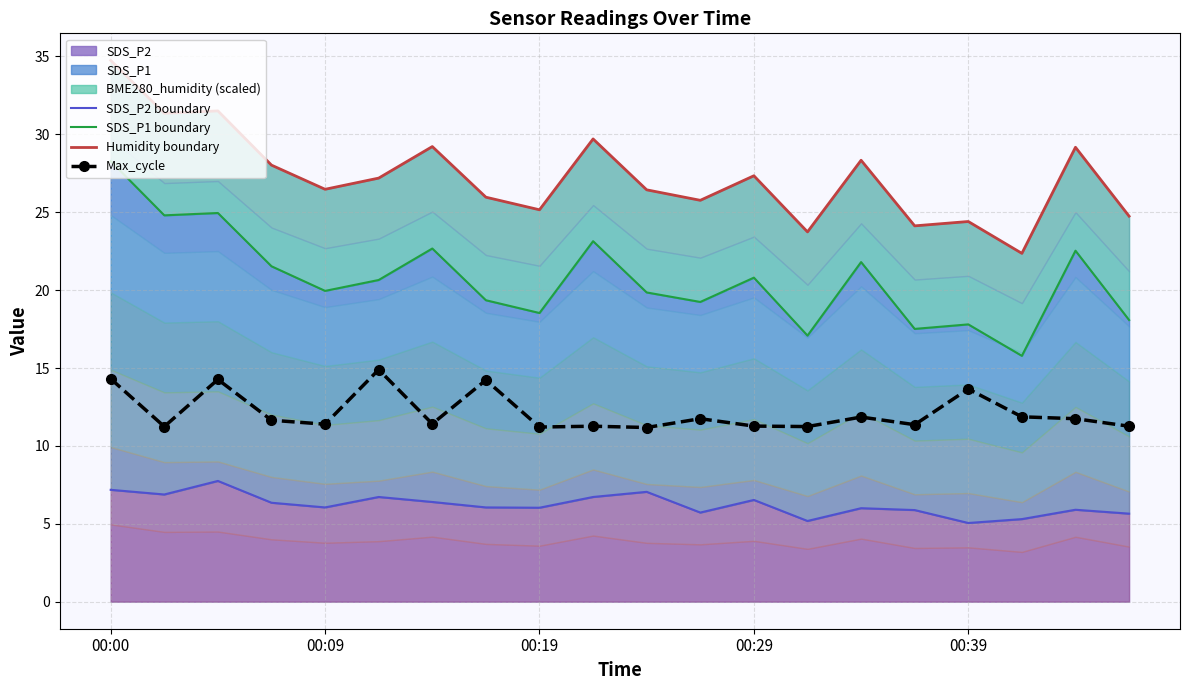

The value of Humidity boundary at 00:09 is 15.2. True or false?

False